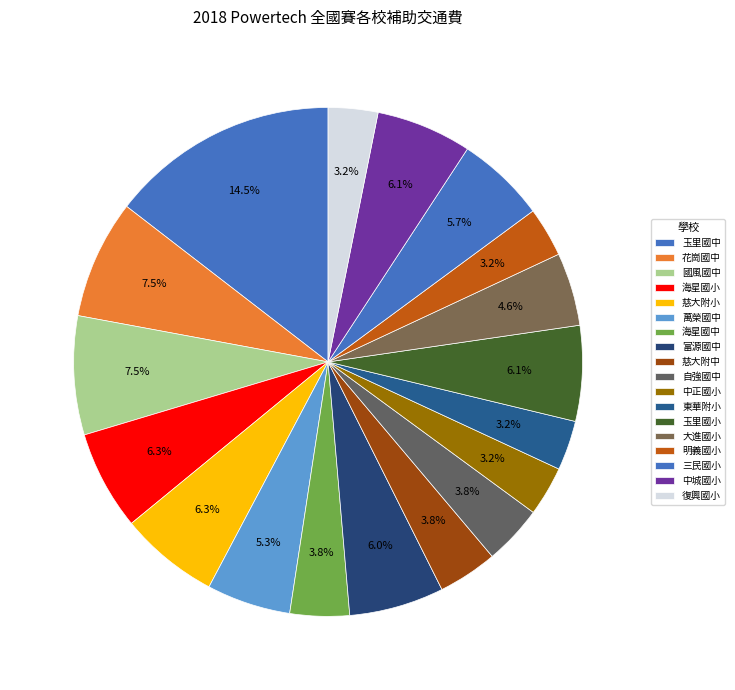

How many segments does this pie chart have?

18